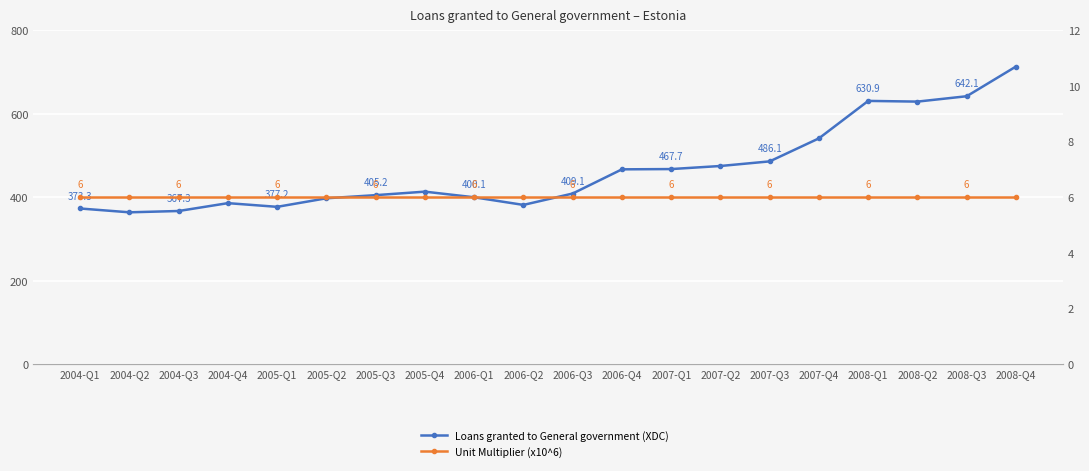

What is the sum of the Loans granted to General government (XDC) values at 2005-Q3 and 2007-Q4?

946.5